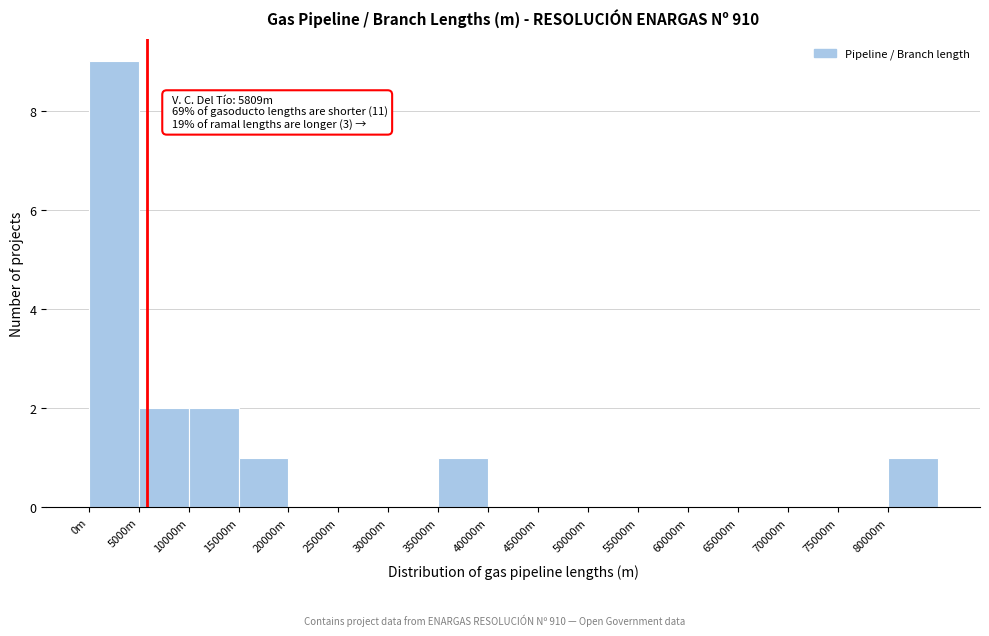

Reading left to right, transcribe all the data shown in this chart.

0m=9	5000m=2	10000m=2	15000m=1	20000m=0	25000m=0	30000m=0	35000m=1	40000m=0	45000m=0	50000m=0	55000m=0	60000m=0	65000m=0	70000m=0	75000m=0	80000m=1